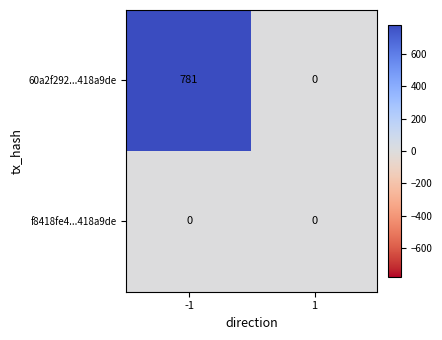

Count the number of data series in this chart.

2